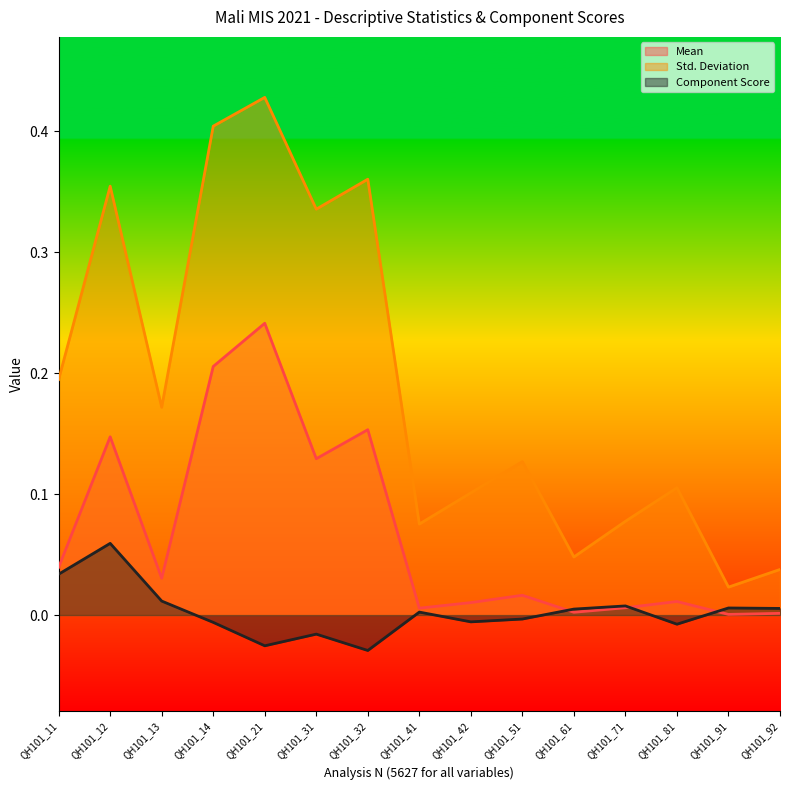

Does the chart have visible grid lines?

No